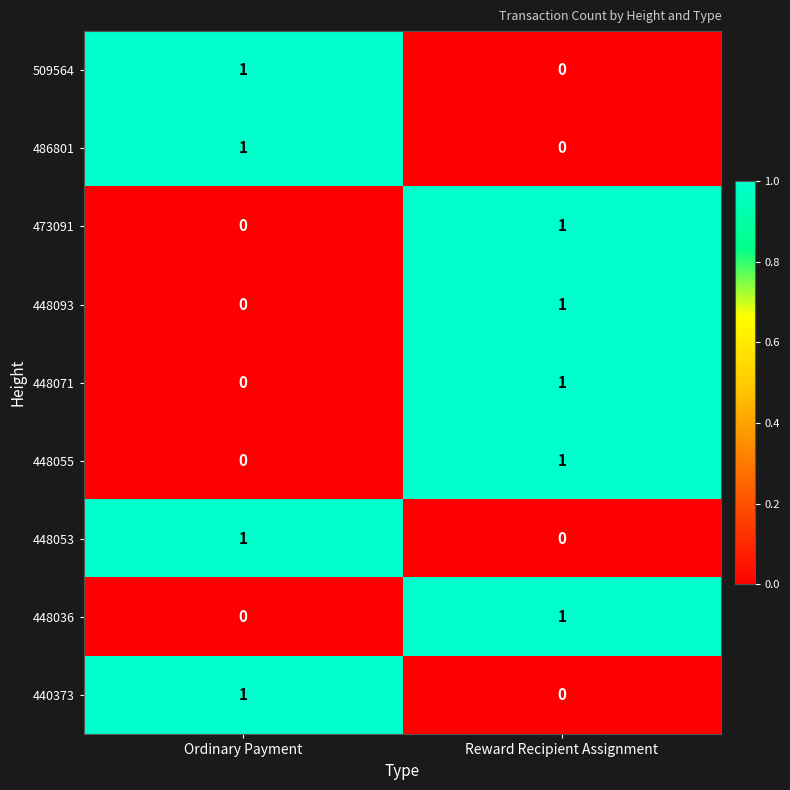

At which label does 448036 reach its peak?

Reward Recipient Assignment